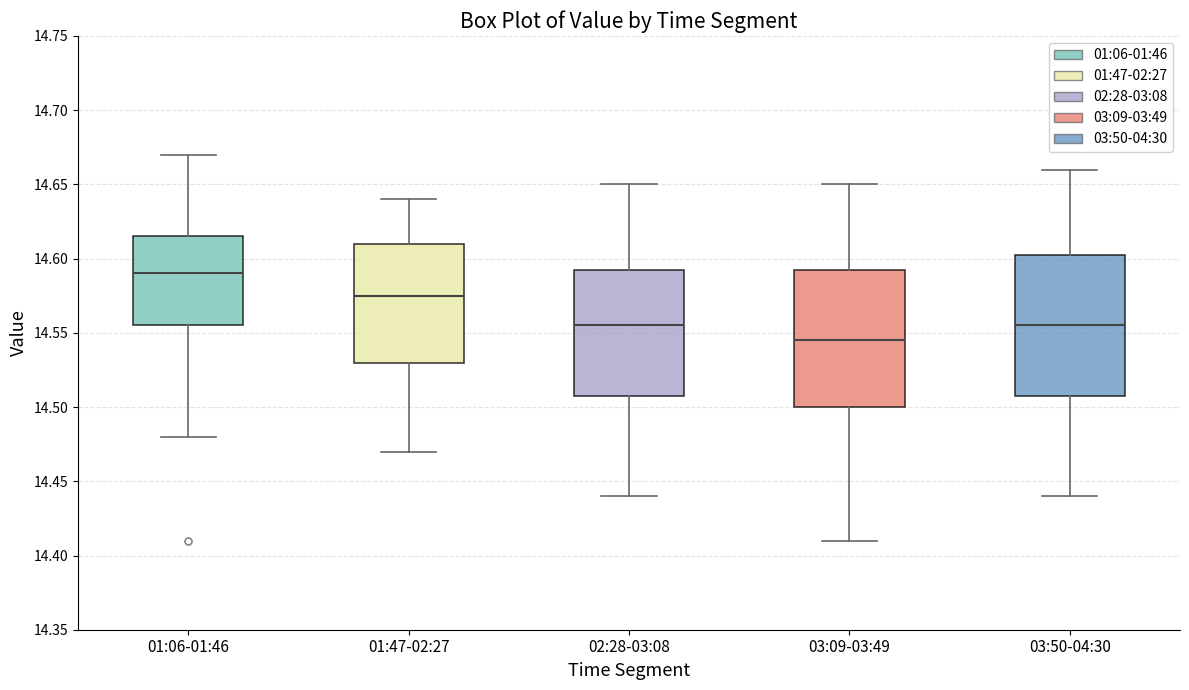

Reading left to right, transcribe this box plot: for each box, give where its median line is, the range the box spans, and where its two whiskers end, as read against the y-axis. The values are not printed on the chart, so give them approximately, as read against the axis.

01:06-01:46: median 14.590, box 14.555 to 14.615, whiskers 14.480 to 14.670
01:47-02:27: median 14.575, box 14.530 to 14.610, whiskers 14.470 to 14.640
02:28-03:08: median 14.555, box 14.510 to 14.595, whiskers 14.440 to 14.650
03:09-03:49: median 14.545, box 14.500 to 14.595, whiskers 14.410 to 14.650
03:50-04:30: median 14.555, box 14.510 to 14.605, whiskers 14.440 to 14.660